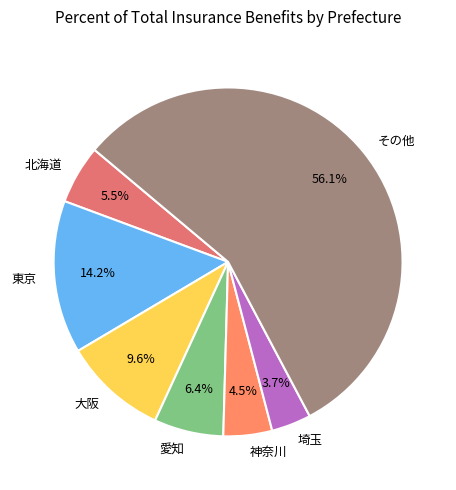

How much of the chart is everything except 愛知?

93.6%